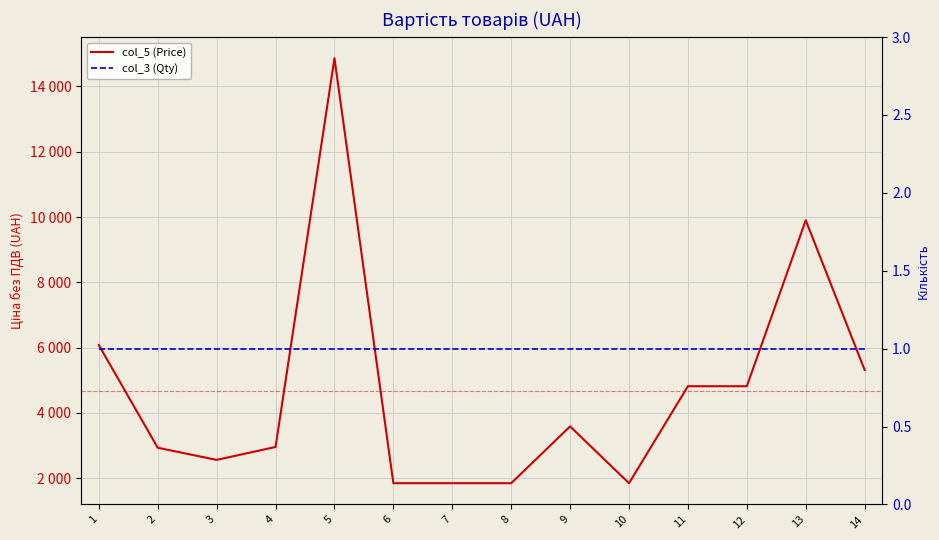

What is the value of the col_5 (Price) point at the 10th from the left?

1848